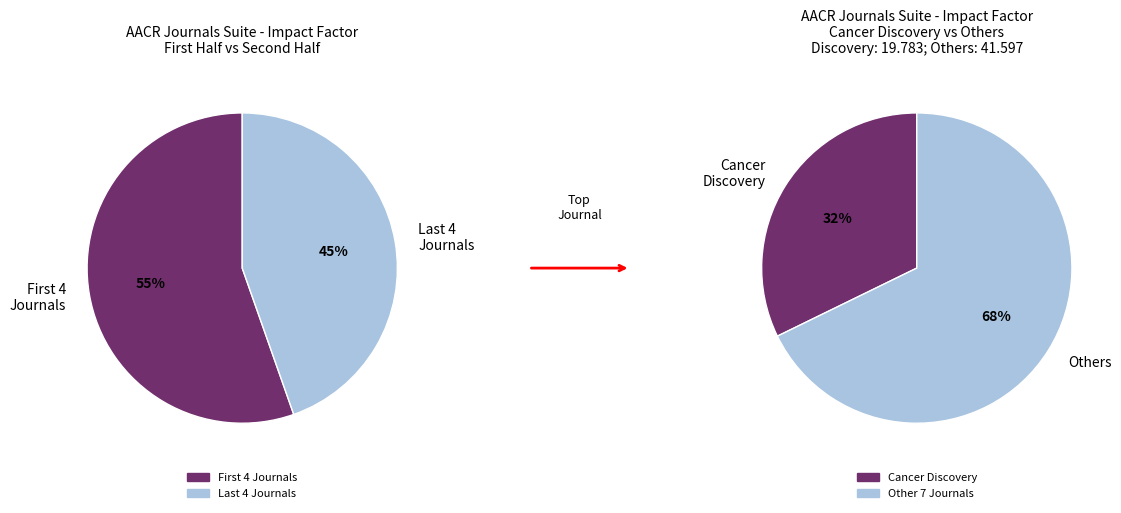

Between Cancer Immunology Research and Cancer Discovery, which is larger?

Cancer Discovery